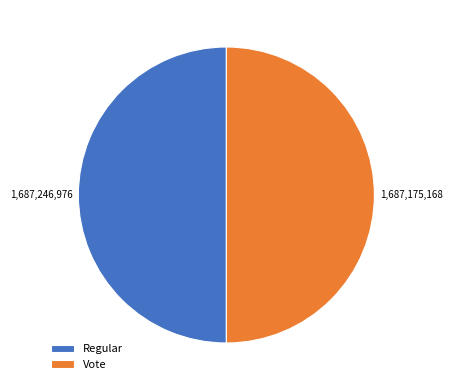

Count the number of slices in the pie.

2